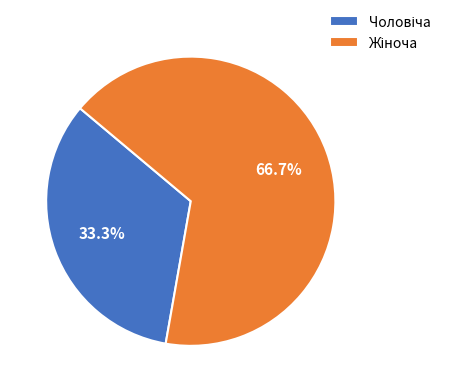

Is there any slice that represents more than half of the pie?

Yes